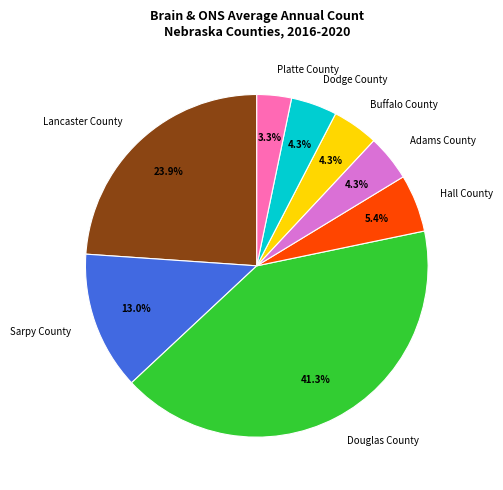

True or false: Lancaster County accounts for 18% of the total.

False